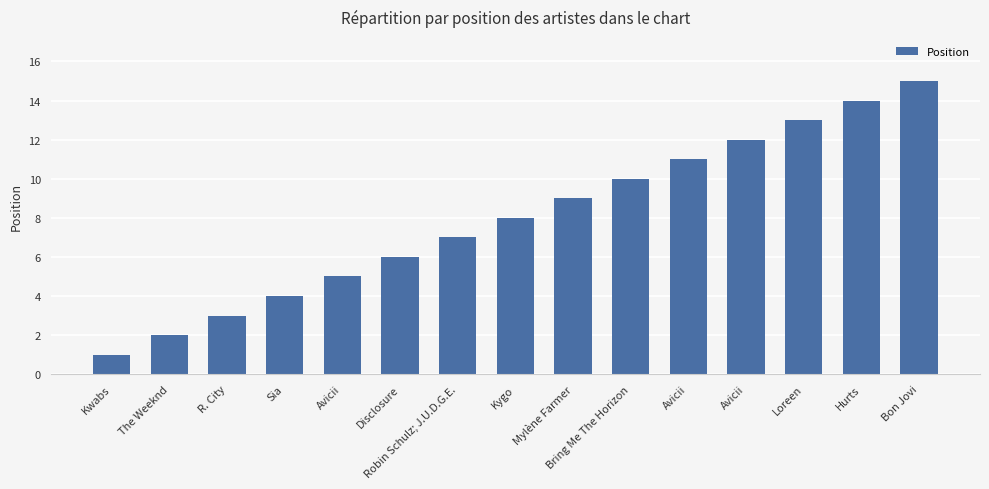

Reading right to left, transcribe all the data shown in this chart.

Bon Jovi=15	Hurts=14	Loreen=13	Avicii=12	Avicii=11	Bring Me The Horizon=10	Mylène Farmer=9	Kygo=8	Robin Schulz; J.U.D.G.E.=7	Disclosure=6	Avicii=5	Sia=4	R. City=3	The Weeknd=2	Kwabs=1